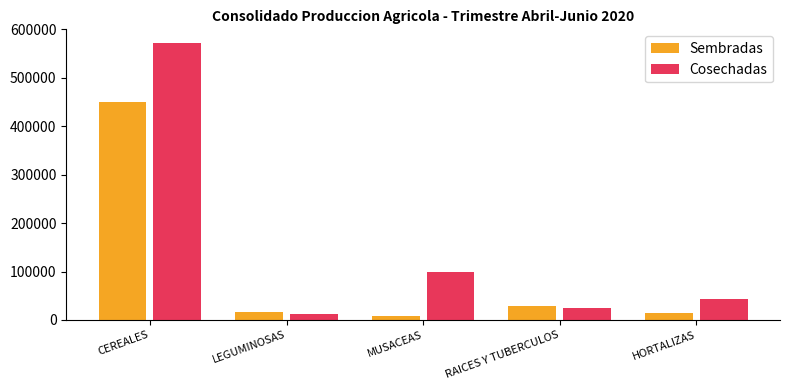

Which series has the largest total across all categories?

Cosechadas